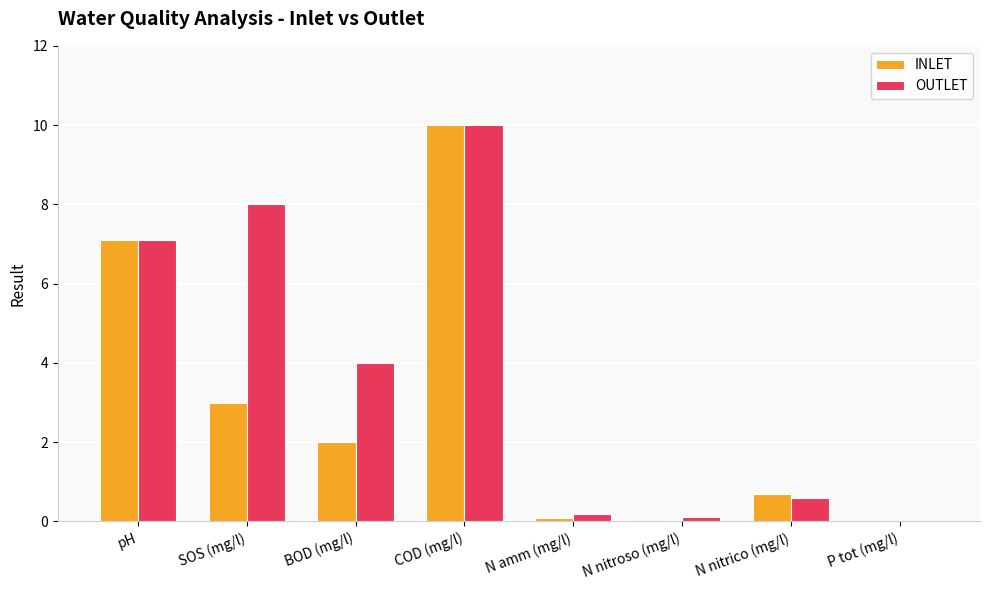

What is the spread (max minus min) of values at SOS (mg/l)?

5.0